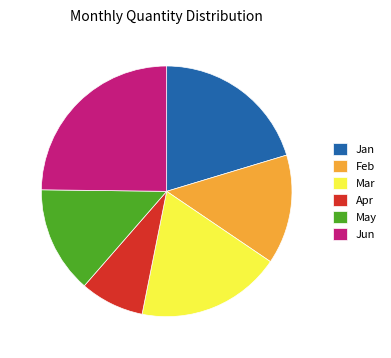

Combined, do Feb and May account for over 50%?

No